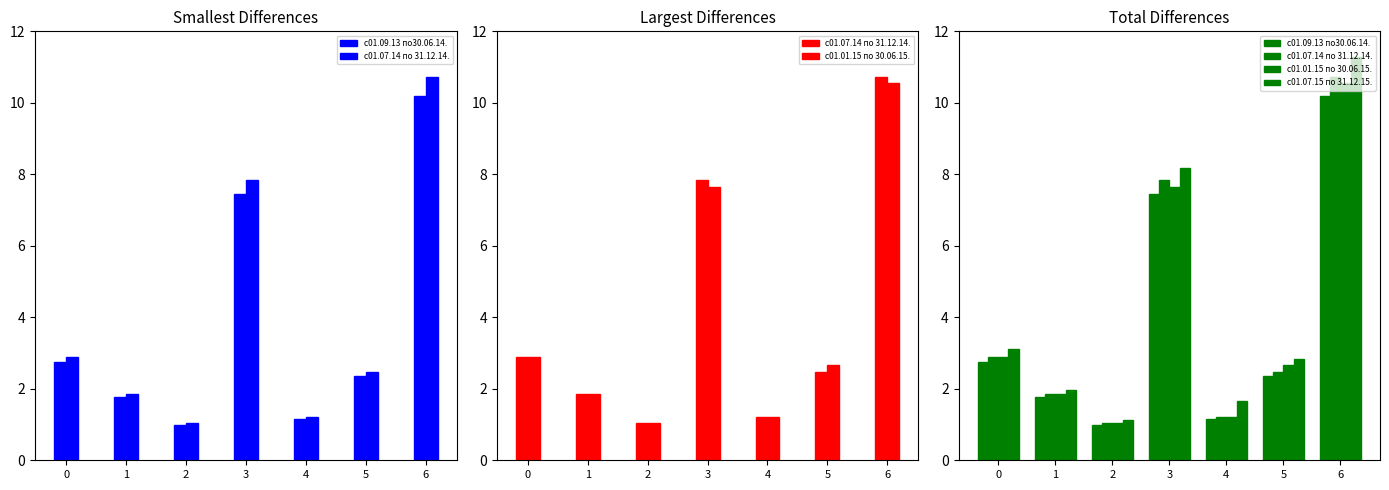

What is the total value across all series at 3?

31.1